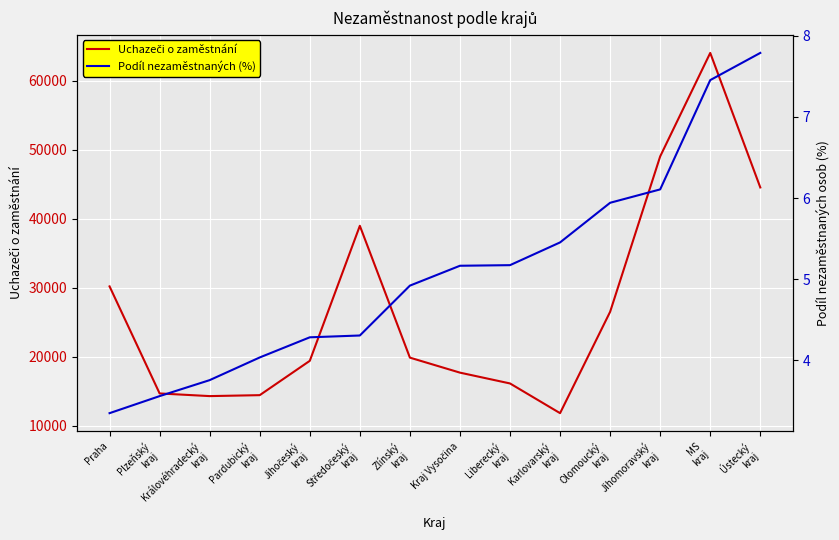

Rank the series by their maximum value, from highest to lowest.

Uchazeči o zaměstnání, Podíl nezaměstnaných (%)